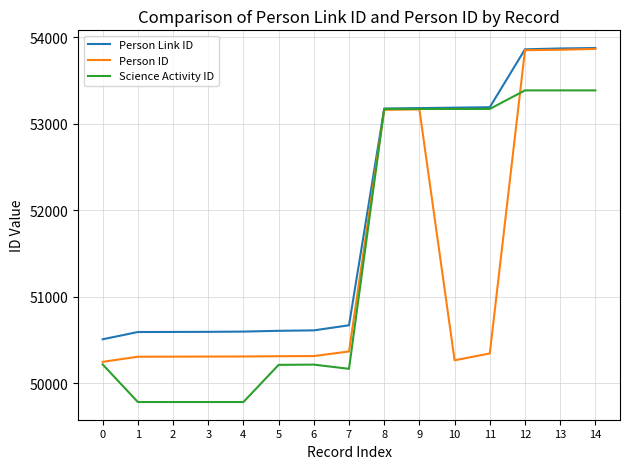

Is the value of Person Link ID at 0 greater than the value of Person ID at 1?

Yes